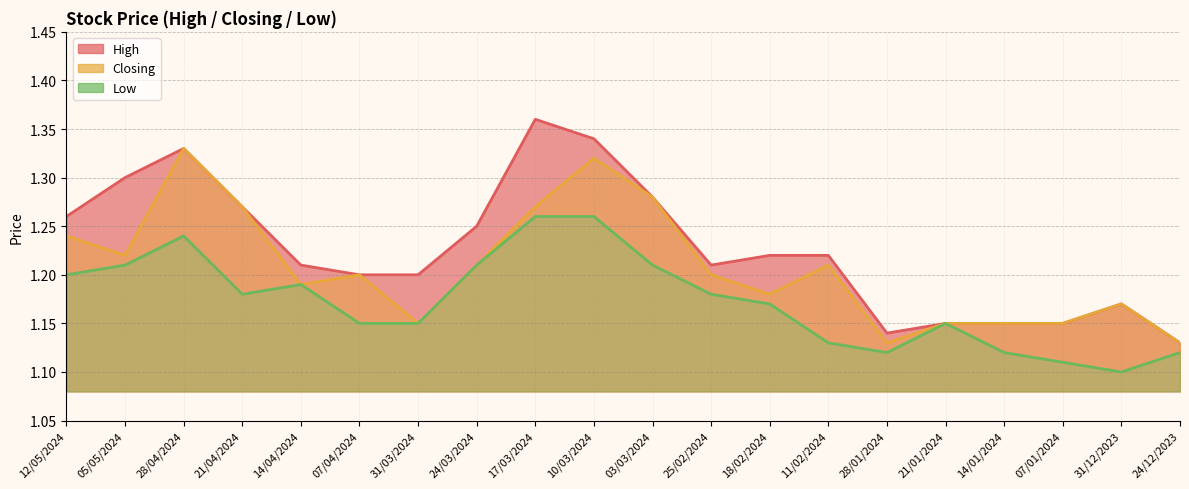

What is the average value of the Closing series?

1.2